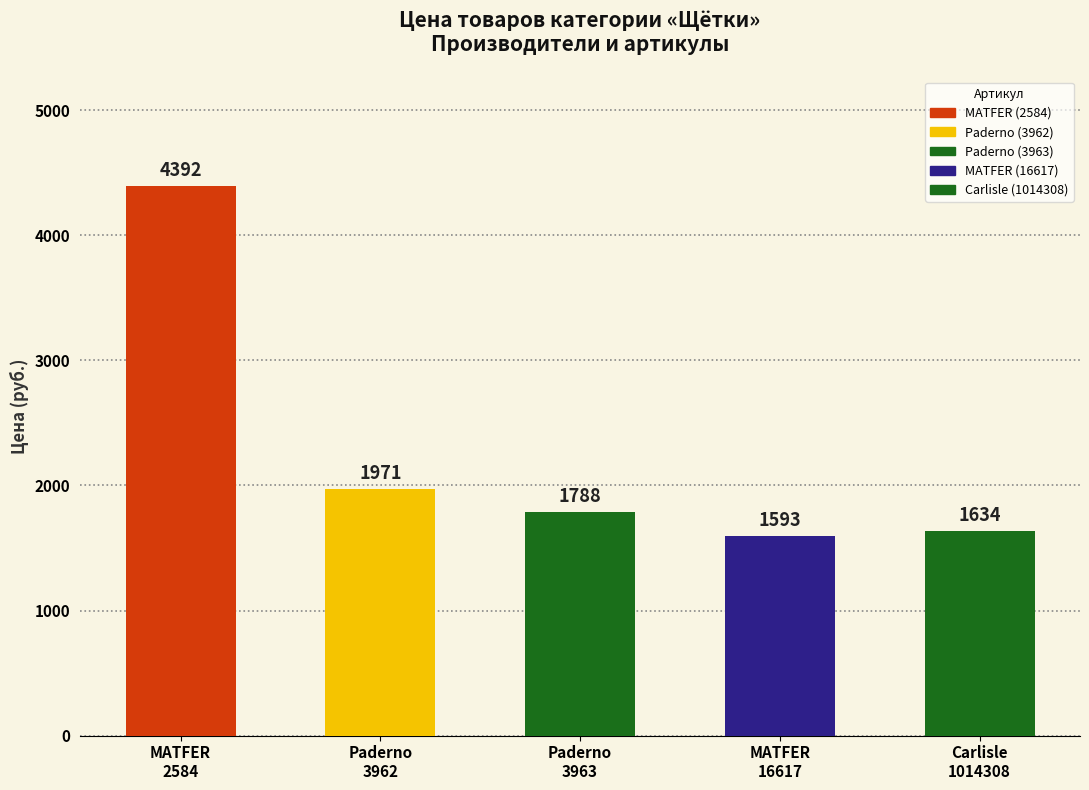

What is the value of the 3rd bar from the left?

1788